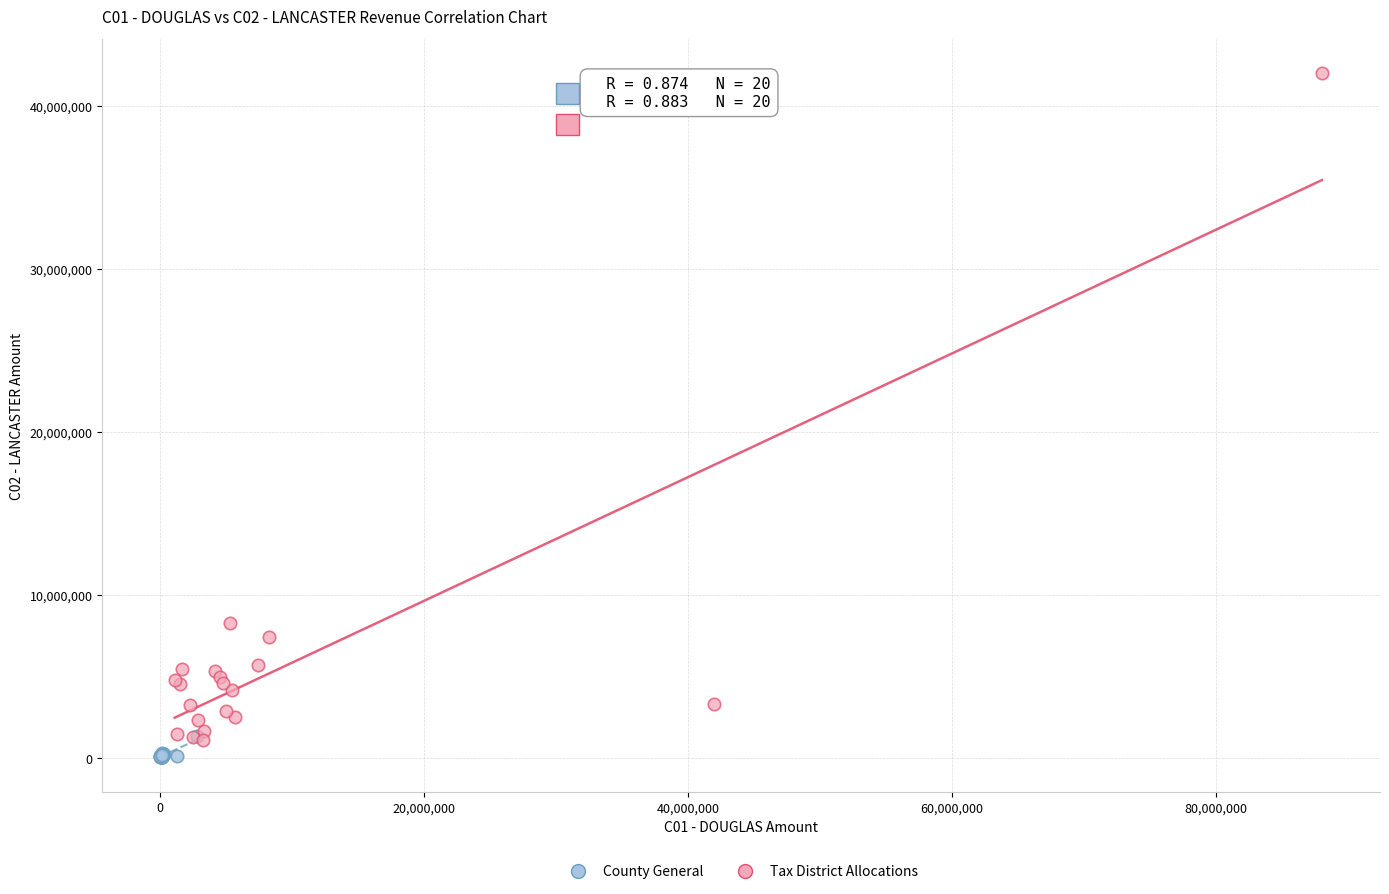

Which series has the widest spread of Y values?

Tax District Allocations